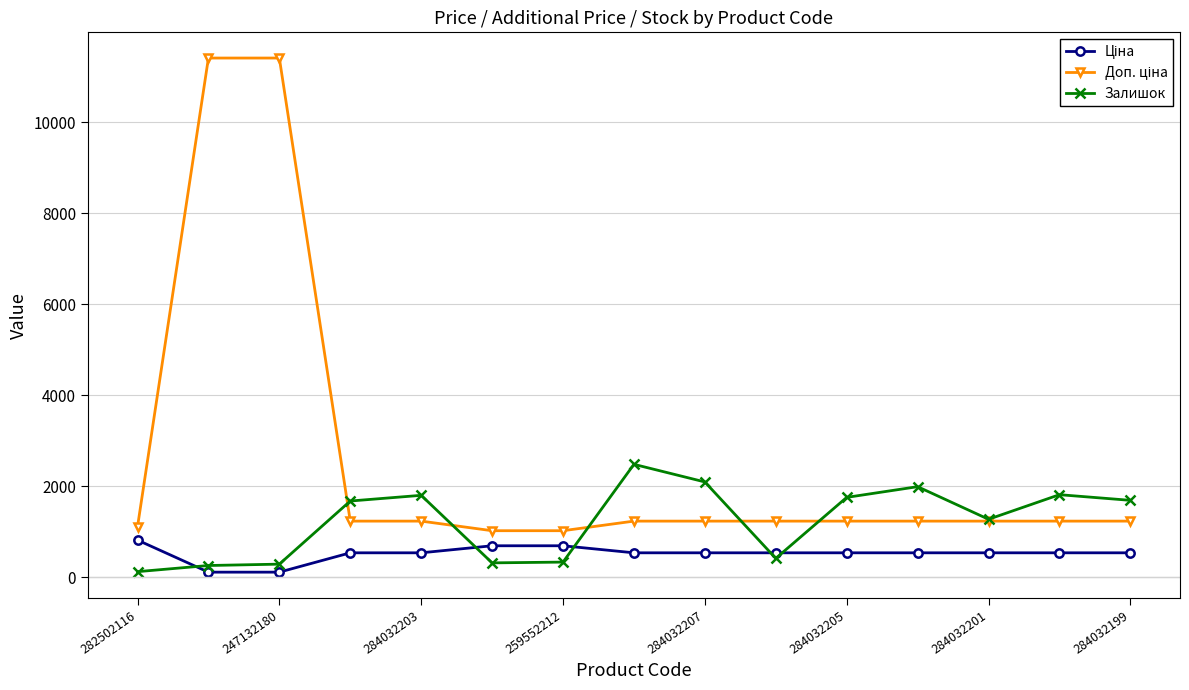

What is the value of the Залишок point at the 12th from the left?

1992.0